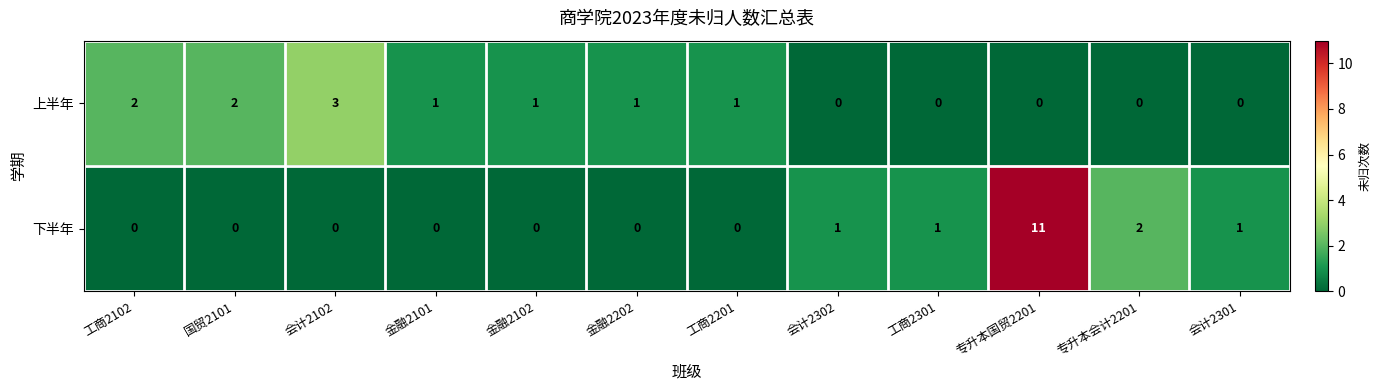

The 上半年 series shows -2 at 专升本会计2201. True or false?

False